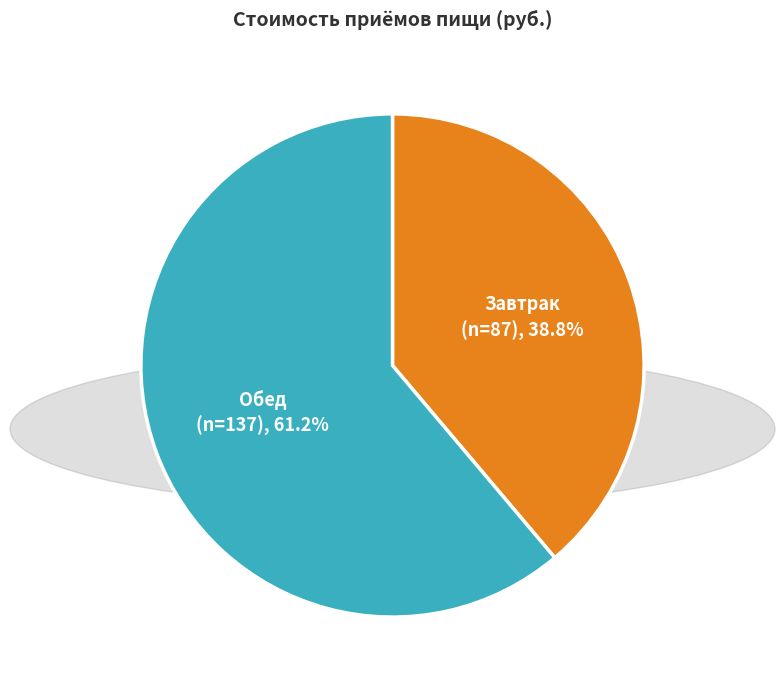

Is there any slice that represents more than half of the pie?

Yes